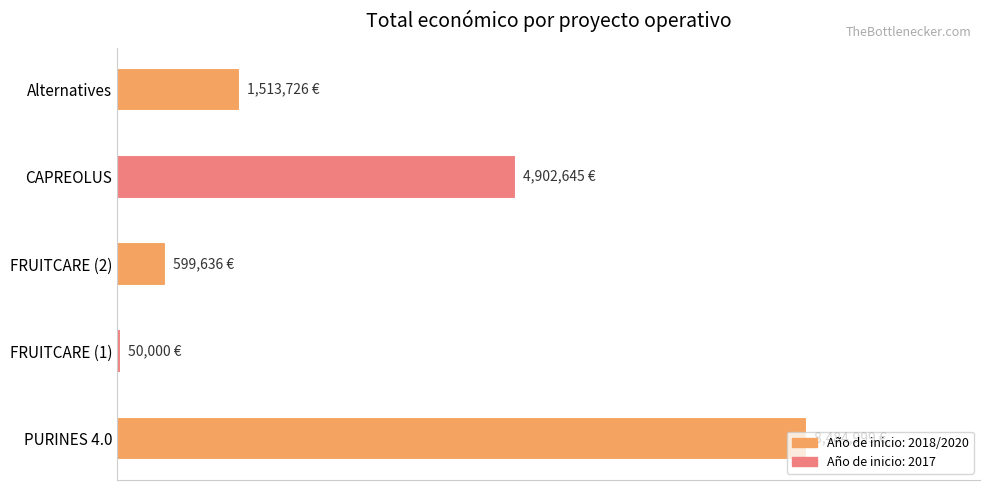

List the labels in order of value, smallest first.

FRUITCARE (1), FRUITCARE (2), Alternatives, CAPREOLUS, PURINES 4.0